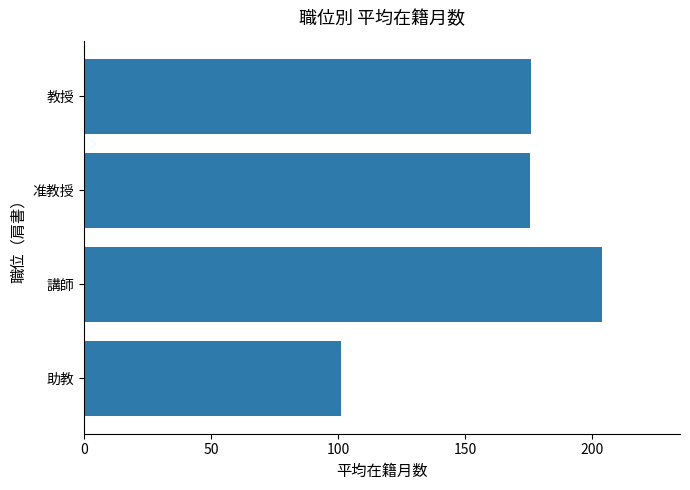

What is the approximate value at 教授?

176.1